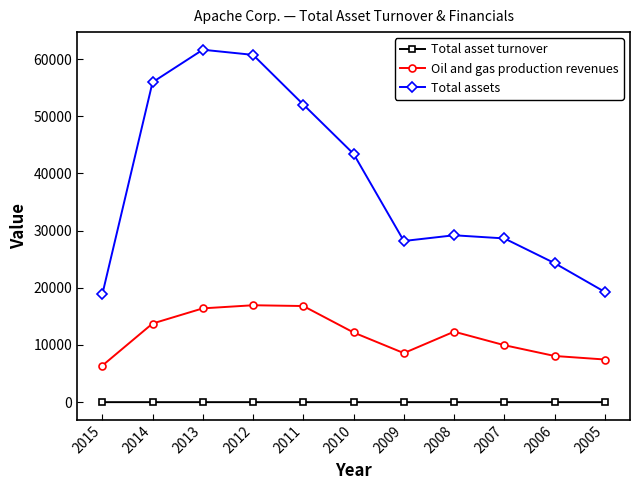

List the series in order of their overall mean, lowest first.

Total asset turnover, Oil and gas production revenues, Total assets